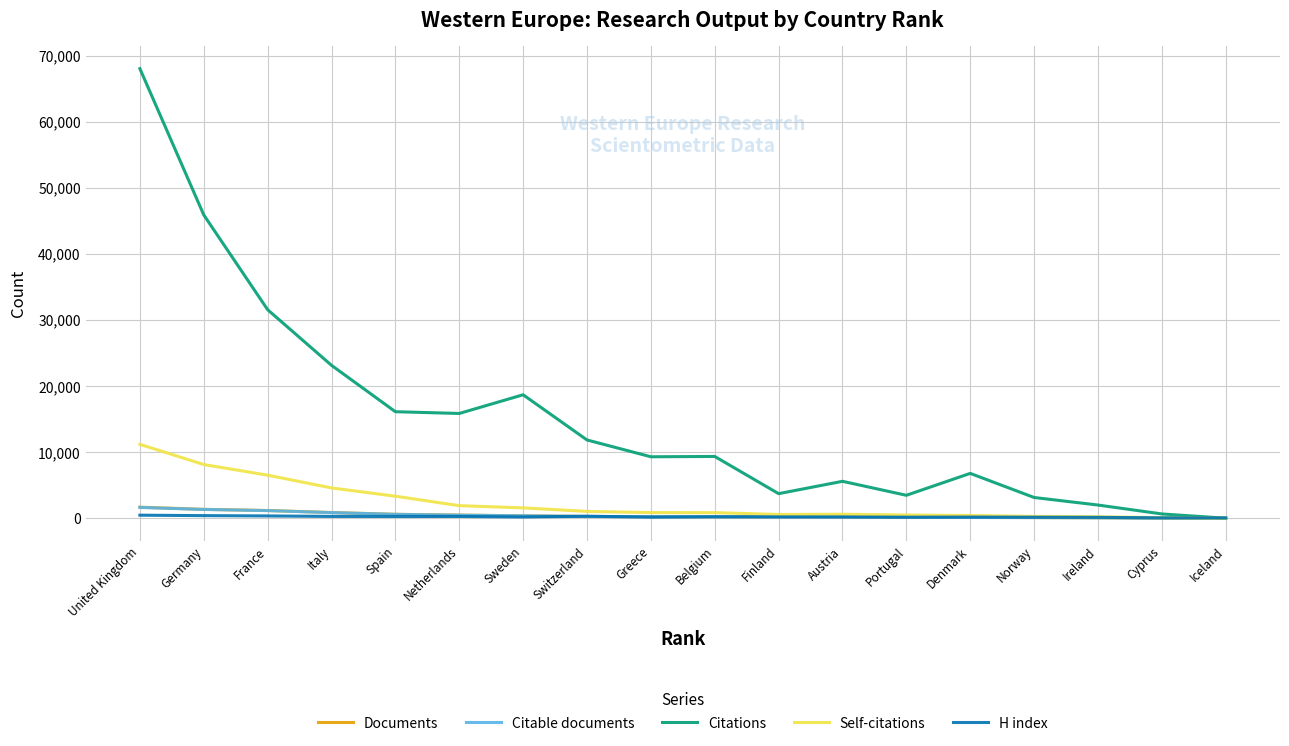

What is the total value across all series at Austria?

6807